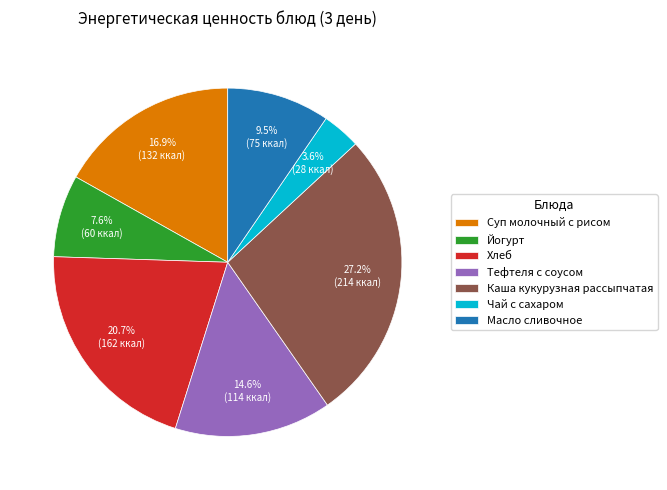

How many slices are in this pie chart?

7